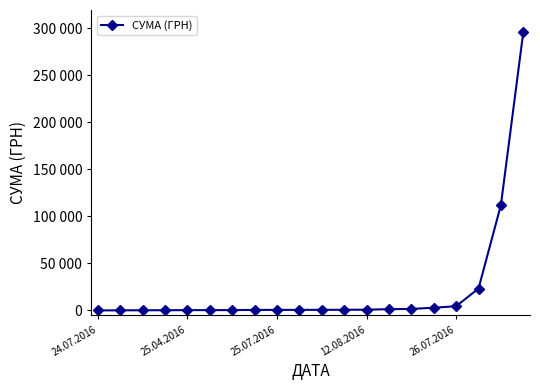

What is the difference between the maximum and minimum values?

295627.4